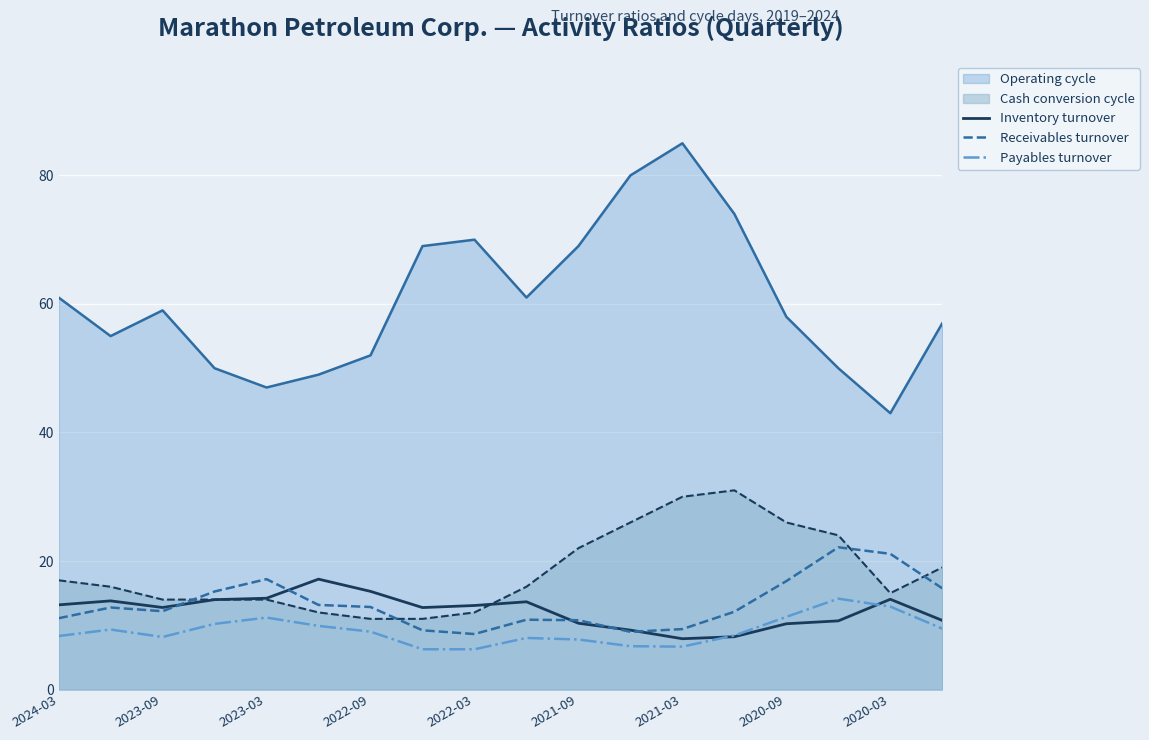

At which label does Operating cycle reach its minimum?

2020-03